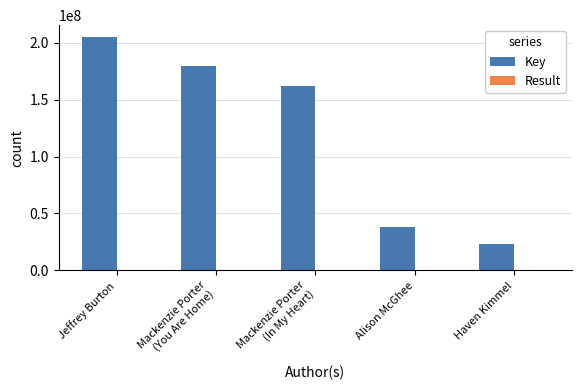

Which series has the largest total across all categories?

Key